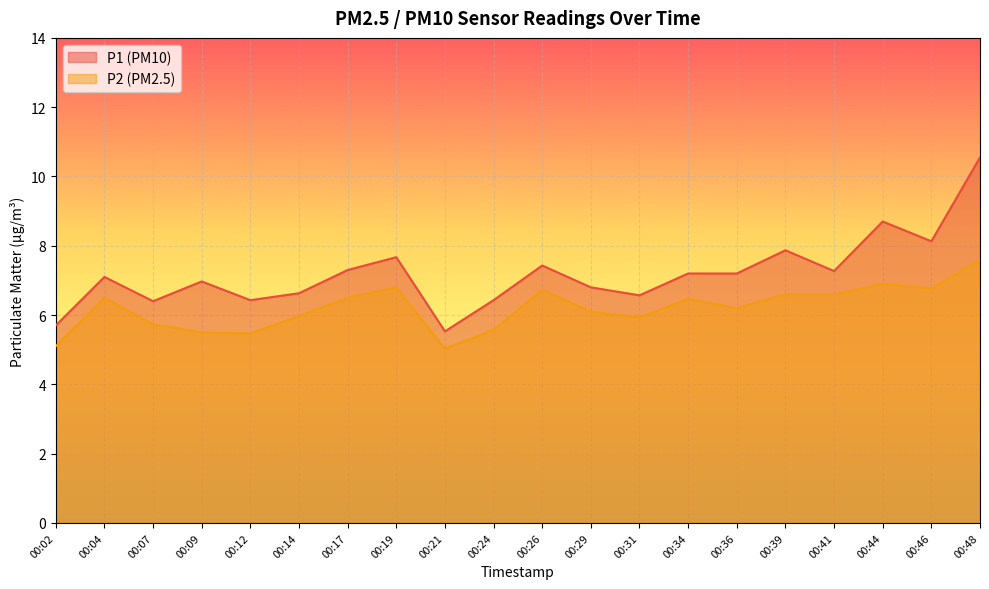

Is the value of P1 at 00:34 greater than the value of P2 at 00:44?

Yes